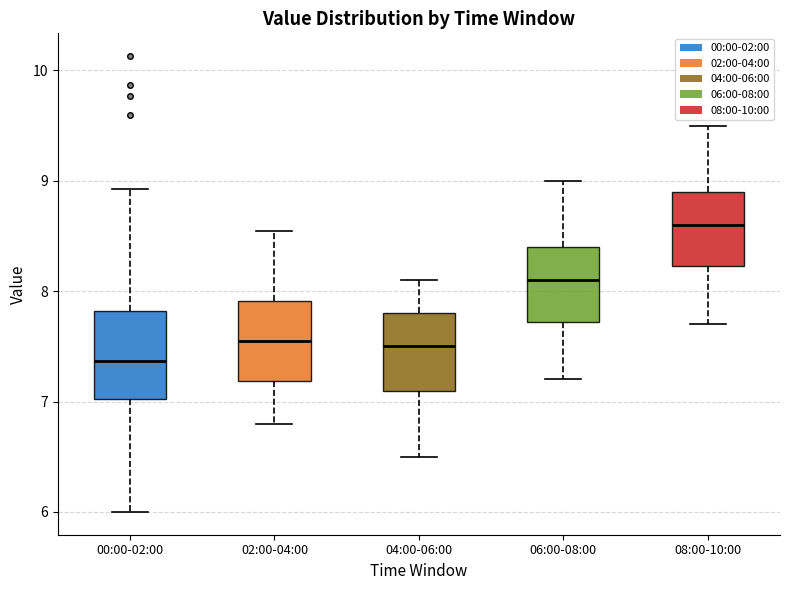

Which box has the lowest median line?

00:00-02:00